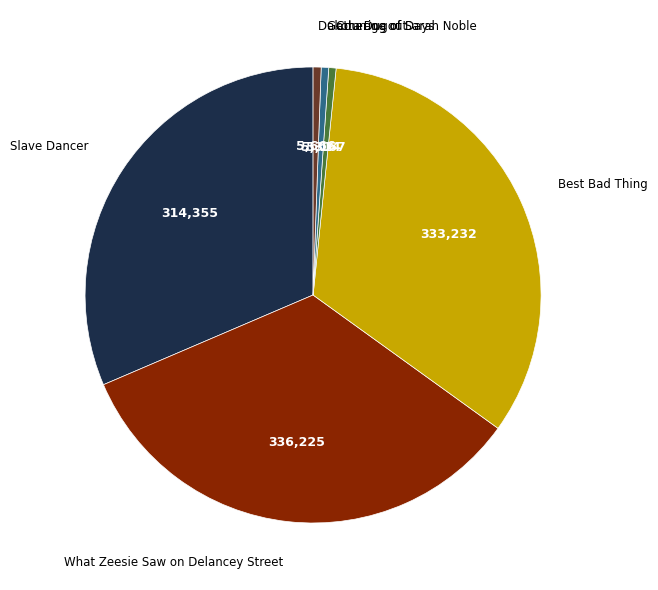

Which has a higher value, Slave Dancer or Dakota Dugout?

Slave Dancer